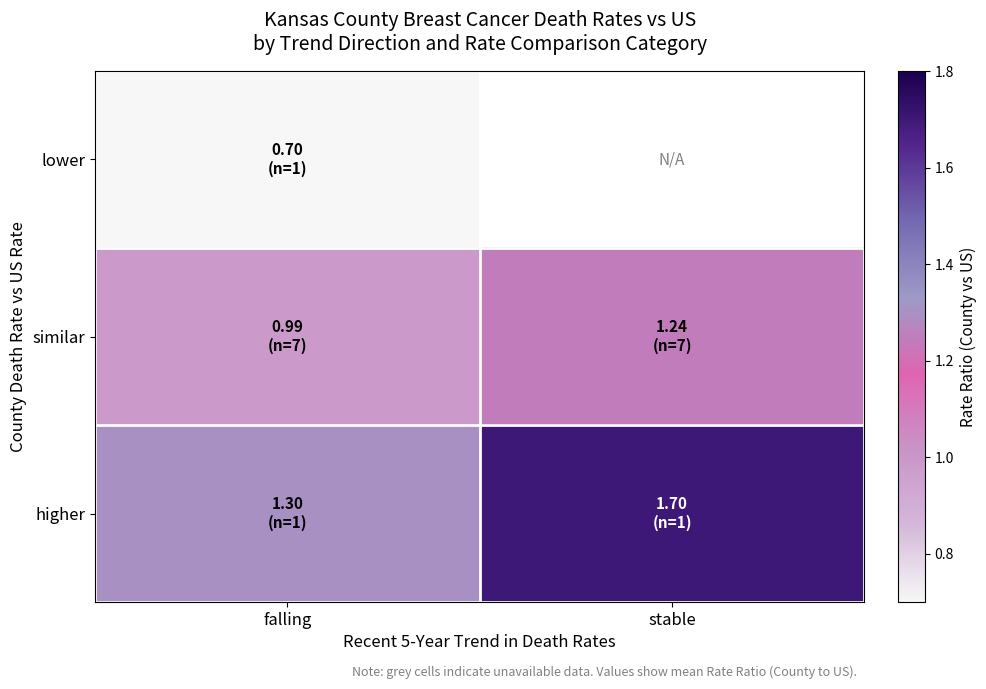

What is the spread (max minus min) of values at falling?

0.6